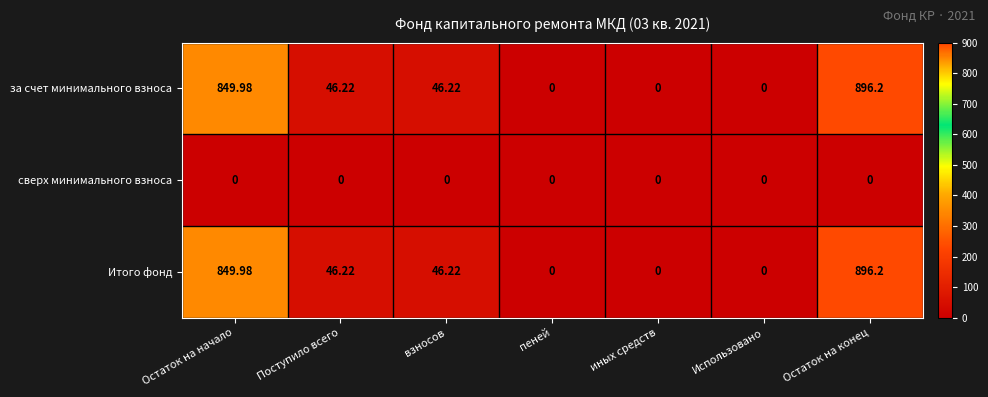

Is the value of за счет минимального взноса at Остаток на начало greater than the value of Итого фонд at пеней?

Yes